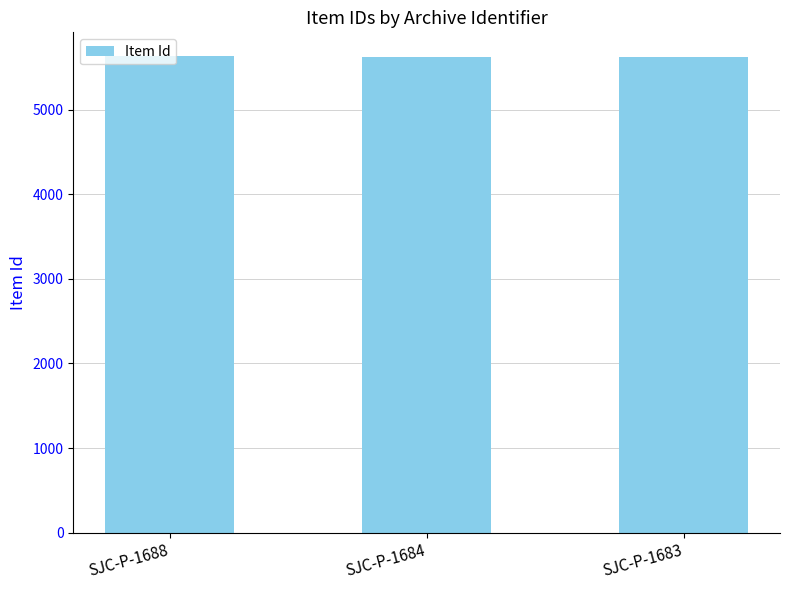

What is the ratio of the value at SJC-P-1683 to the value at SJC-P-1684?

1.0